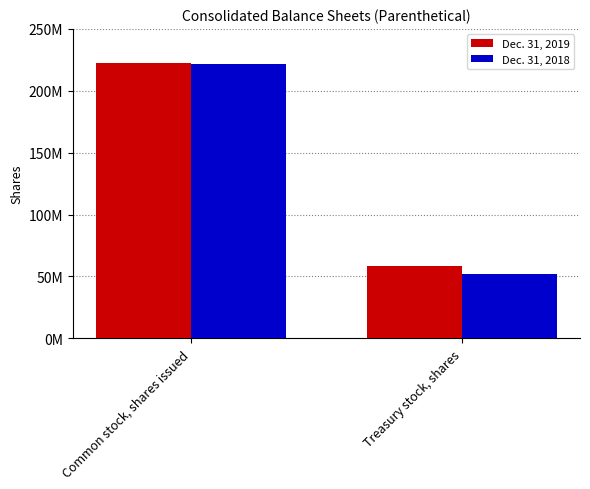

At which label does Dec. 31, 2018 reach its minimum?

Treasury stock, shares